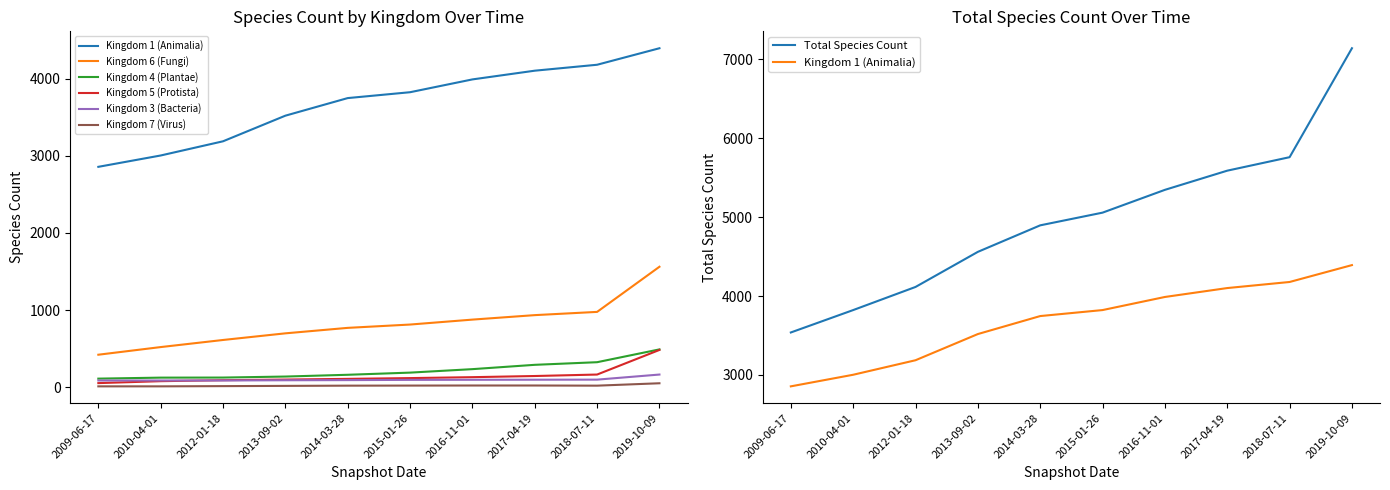

What is the sum of all Kingdom 3 (Bacteria) values?

993